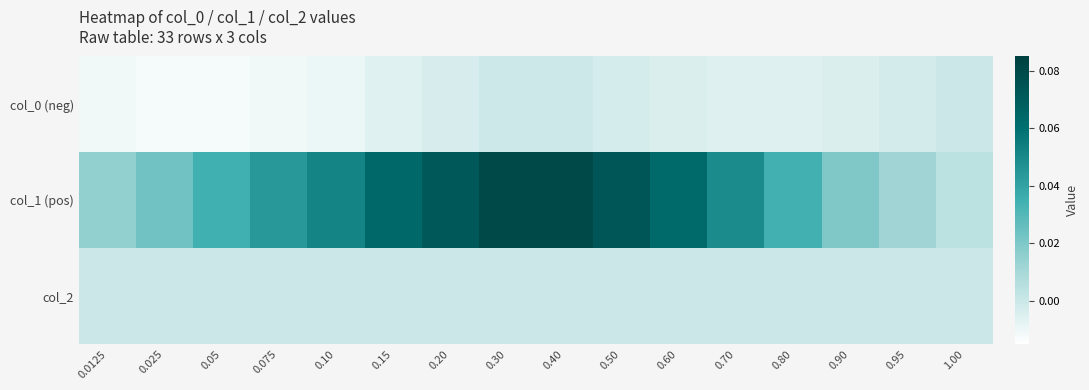

At which category does the chart reach its peak across all series?

0.30